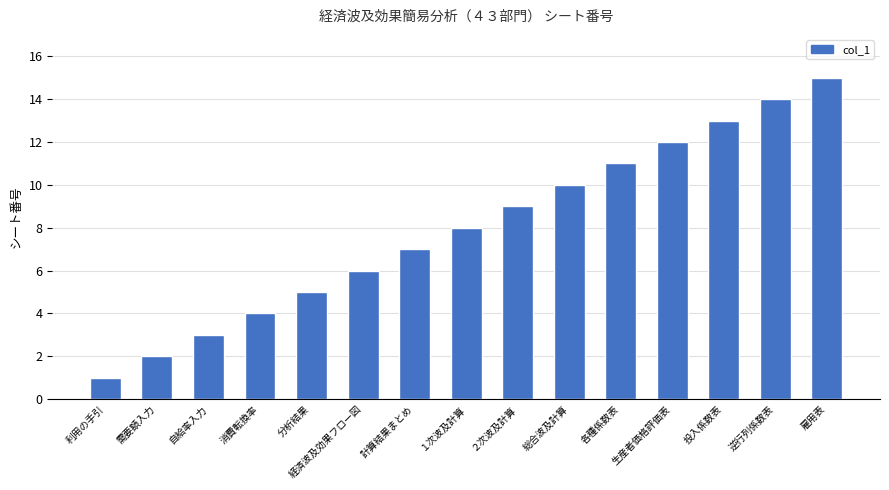

The value at 経済波及効果フロー図 is 6. True or false?

True